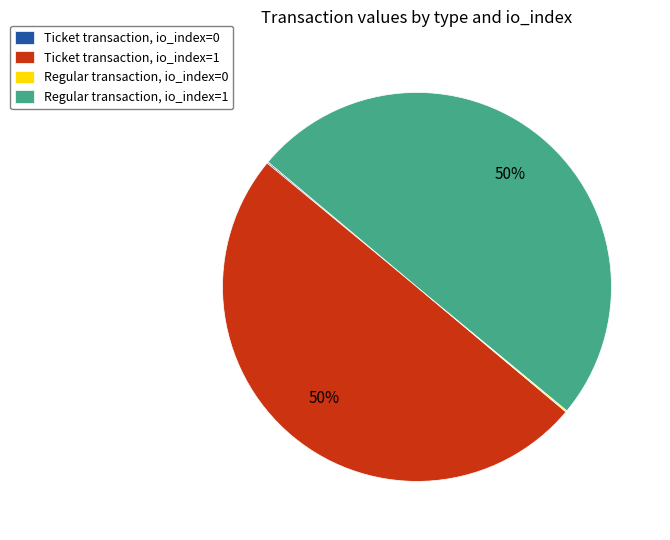

To the nearest percent, what percentage of the pie is Regular transaction, io_index=1?

50%